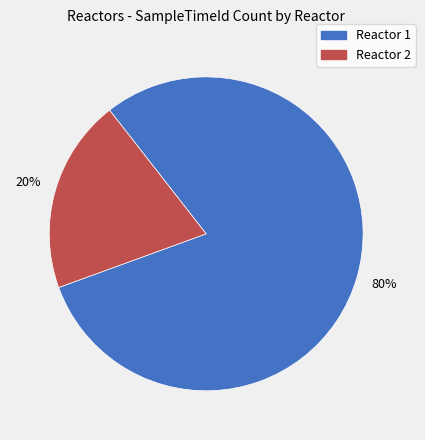

Is there any slice that represents more than half of the pie?

Yes